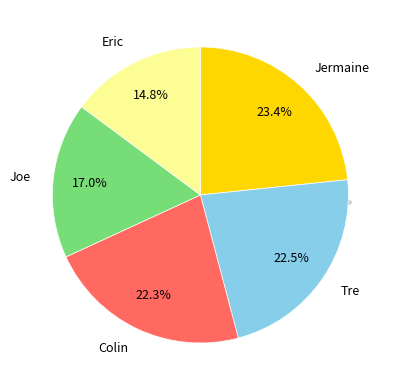

What is the smallest slice in the pie chart?

Eric